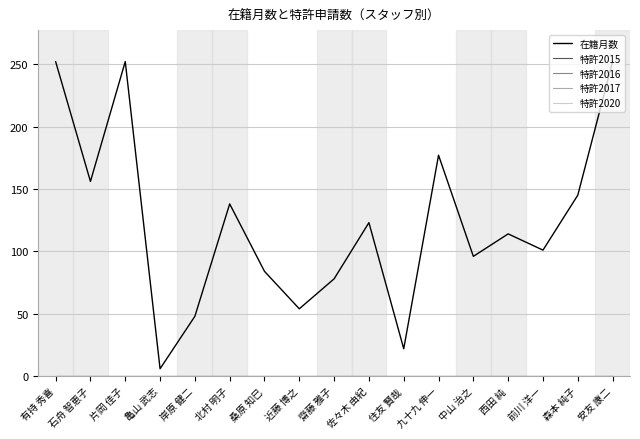

Does the chart have visible grid lines?

Yes